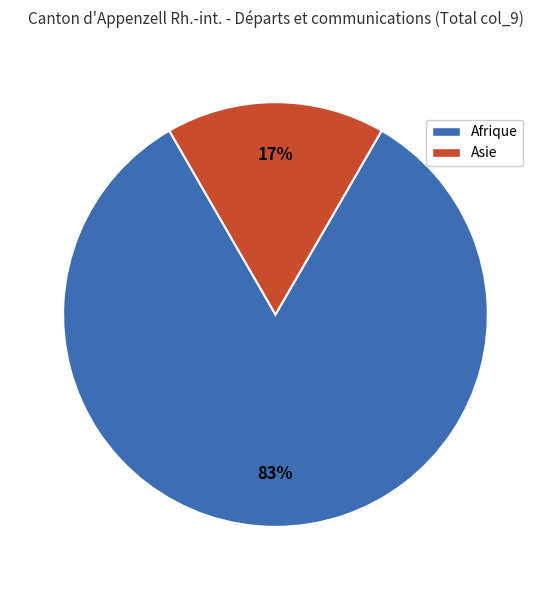

Is there a majority slice in this chart?

Yes